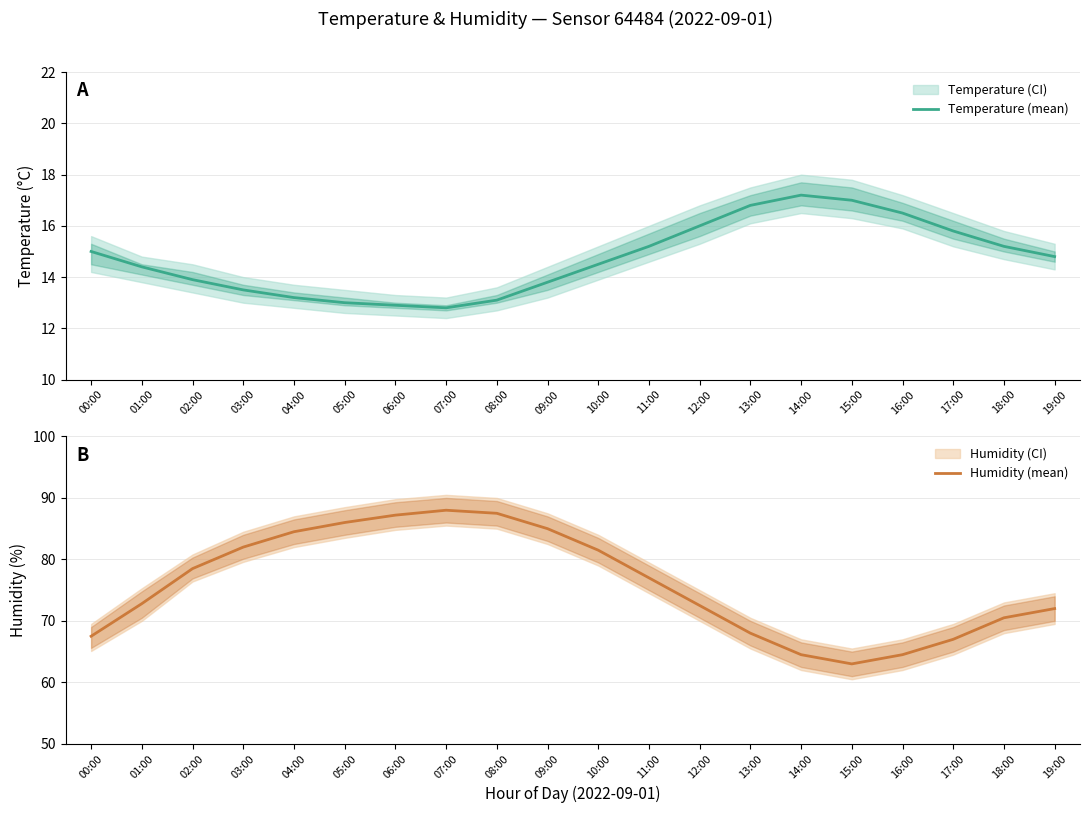

What is the spread (max minus min) of values at 11:00?

61.8